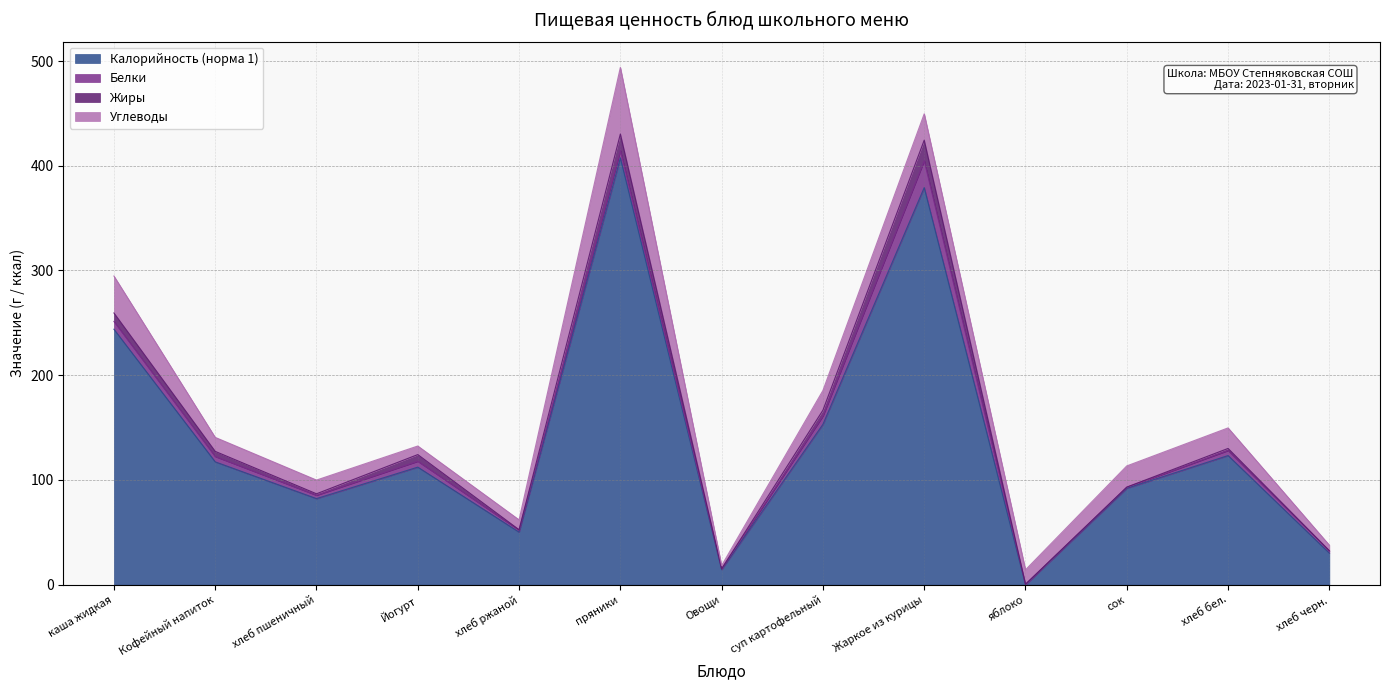

What is the difference between the highest and lowest values at хлеб ржаной?

49.8